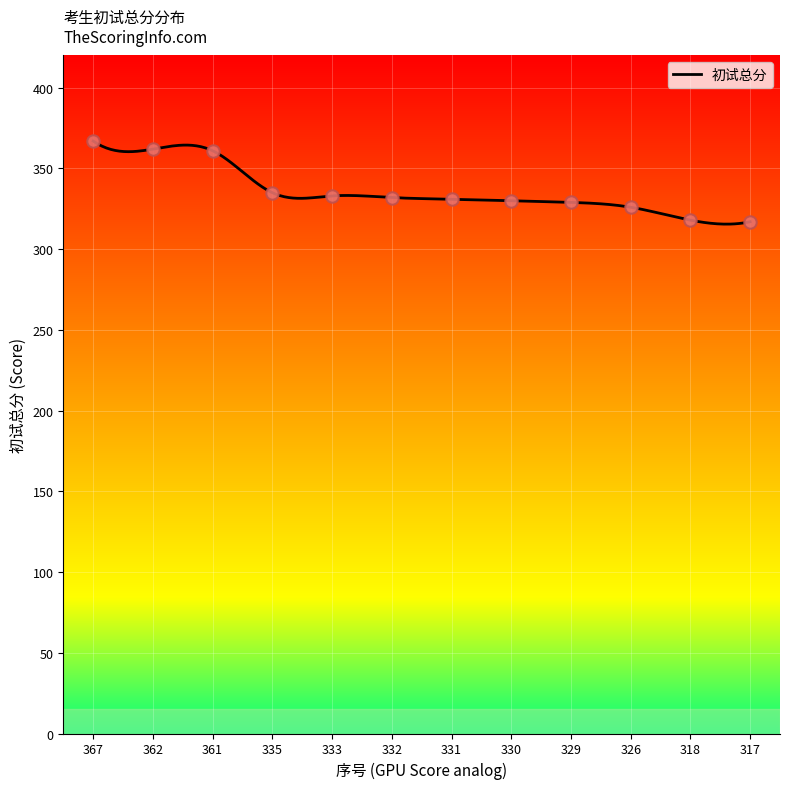

What is the change in value from 335 to 317?

-18